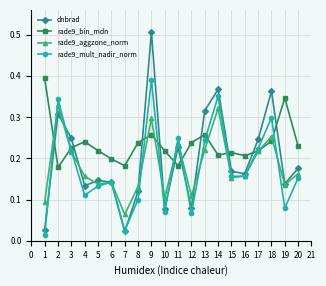

The value of rade9_aggzone_norm at 14 is 0.3. True or false?

True